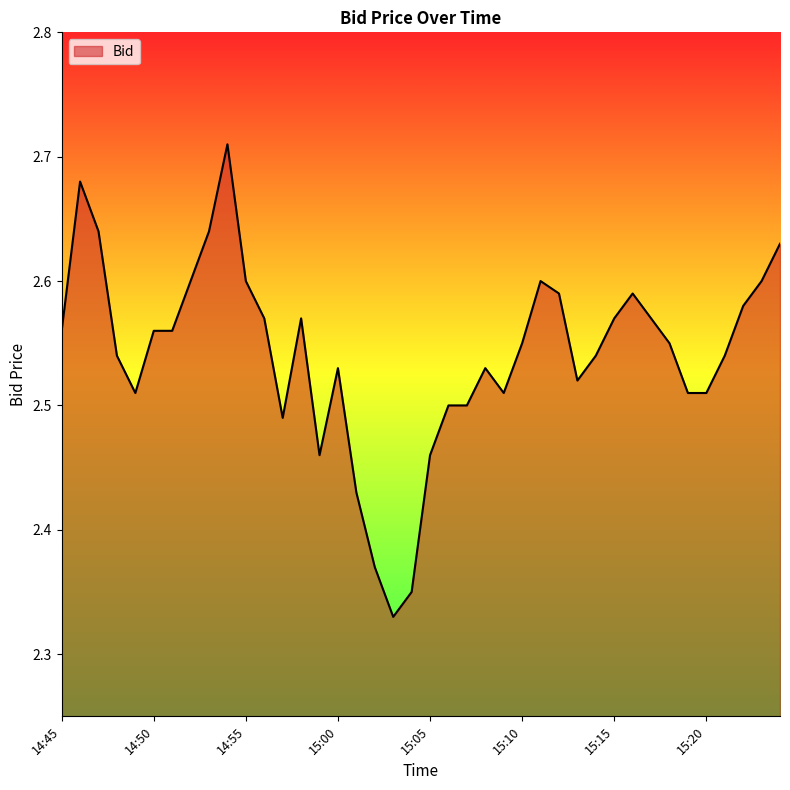

What is the approximate value at 14:55?

2.6